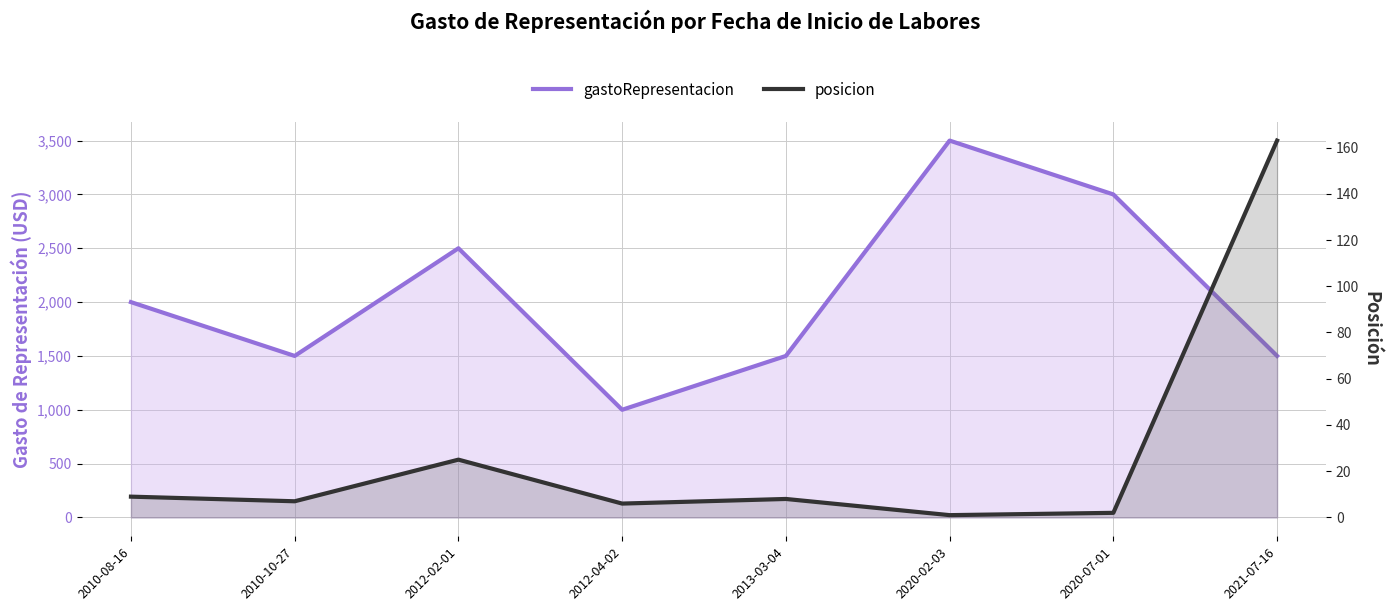

What is the label of the 8th point from the left?

2021-07-16